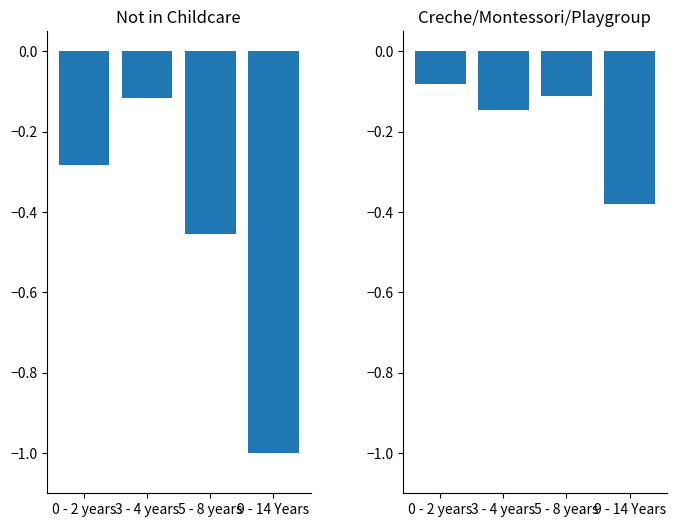

Which has a higher value, 5 - 8 years or 3 - 4 years?

3 - 4 years